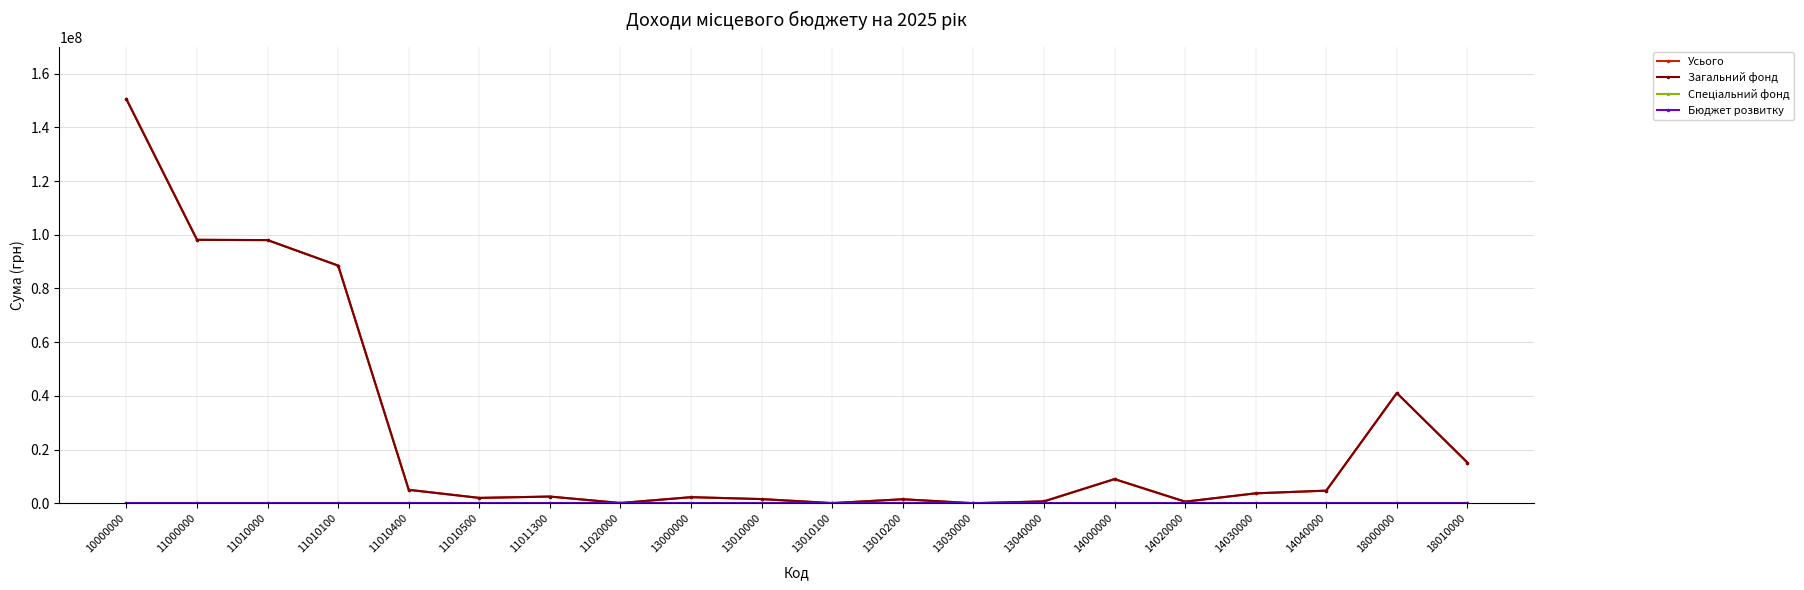

In Усього, how many points are higher than both neighbors (excluding endpoints)?

5